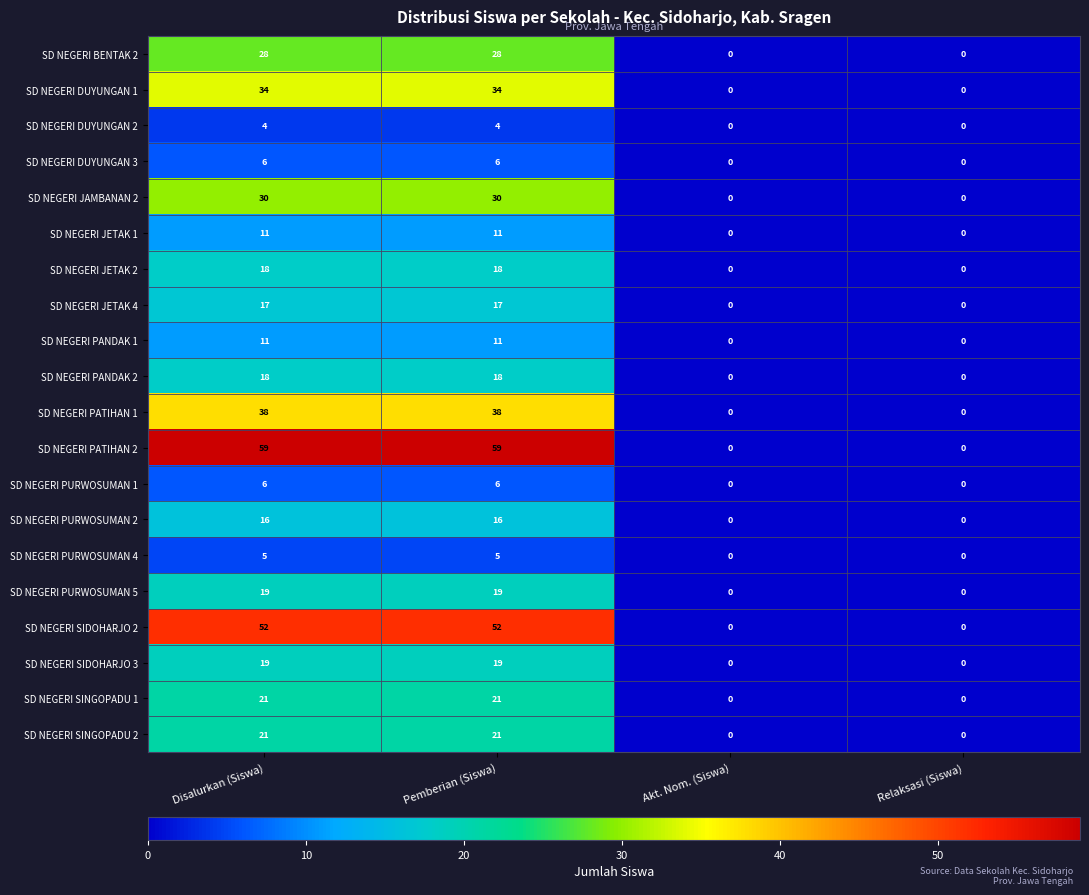

How many categories are shown in the chart?

4